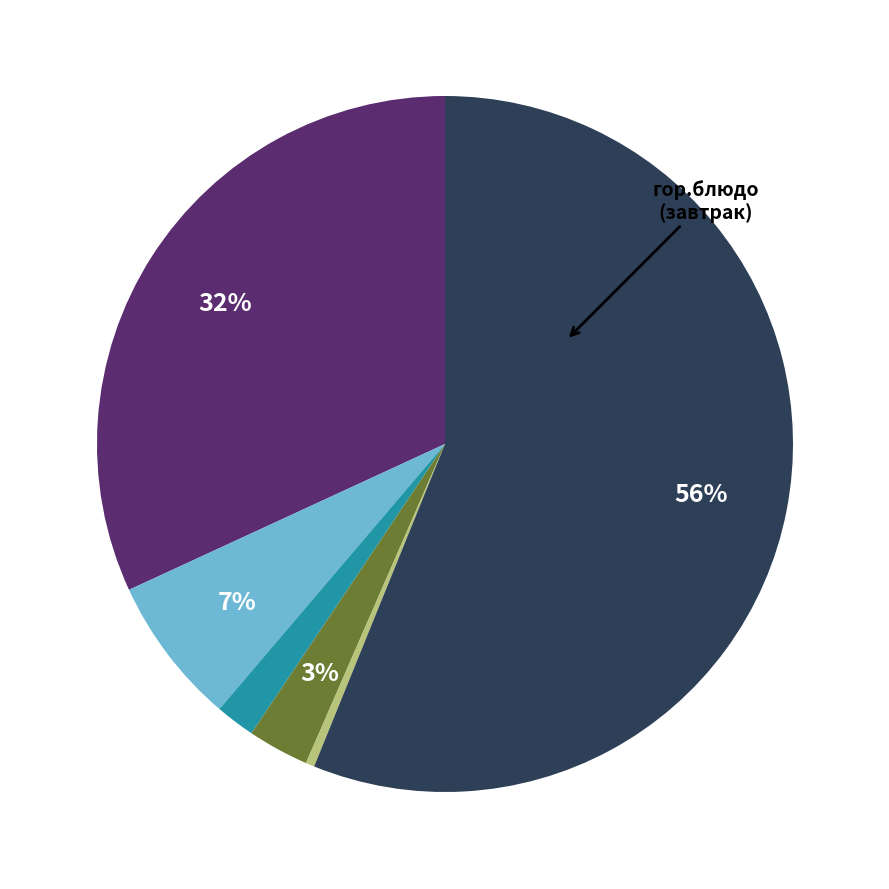

Is there a majority slice in this chart?

Yes